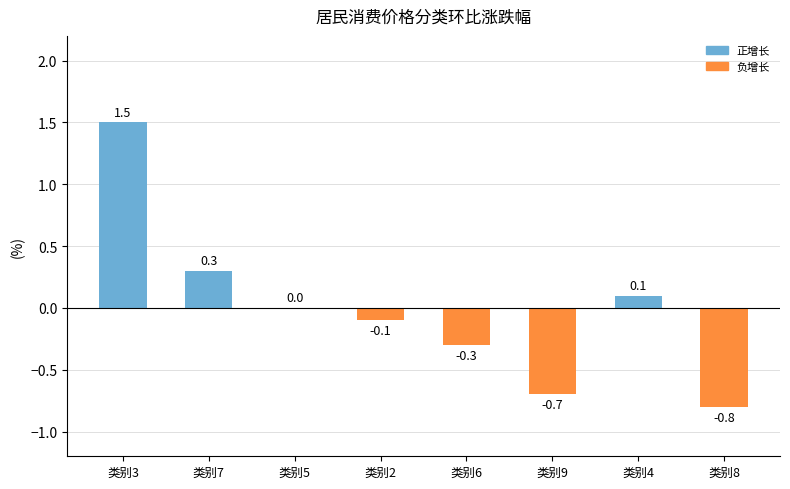

Are the bars horizontal?

No